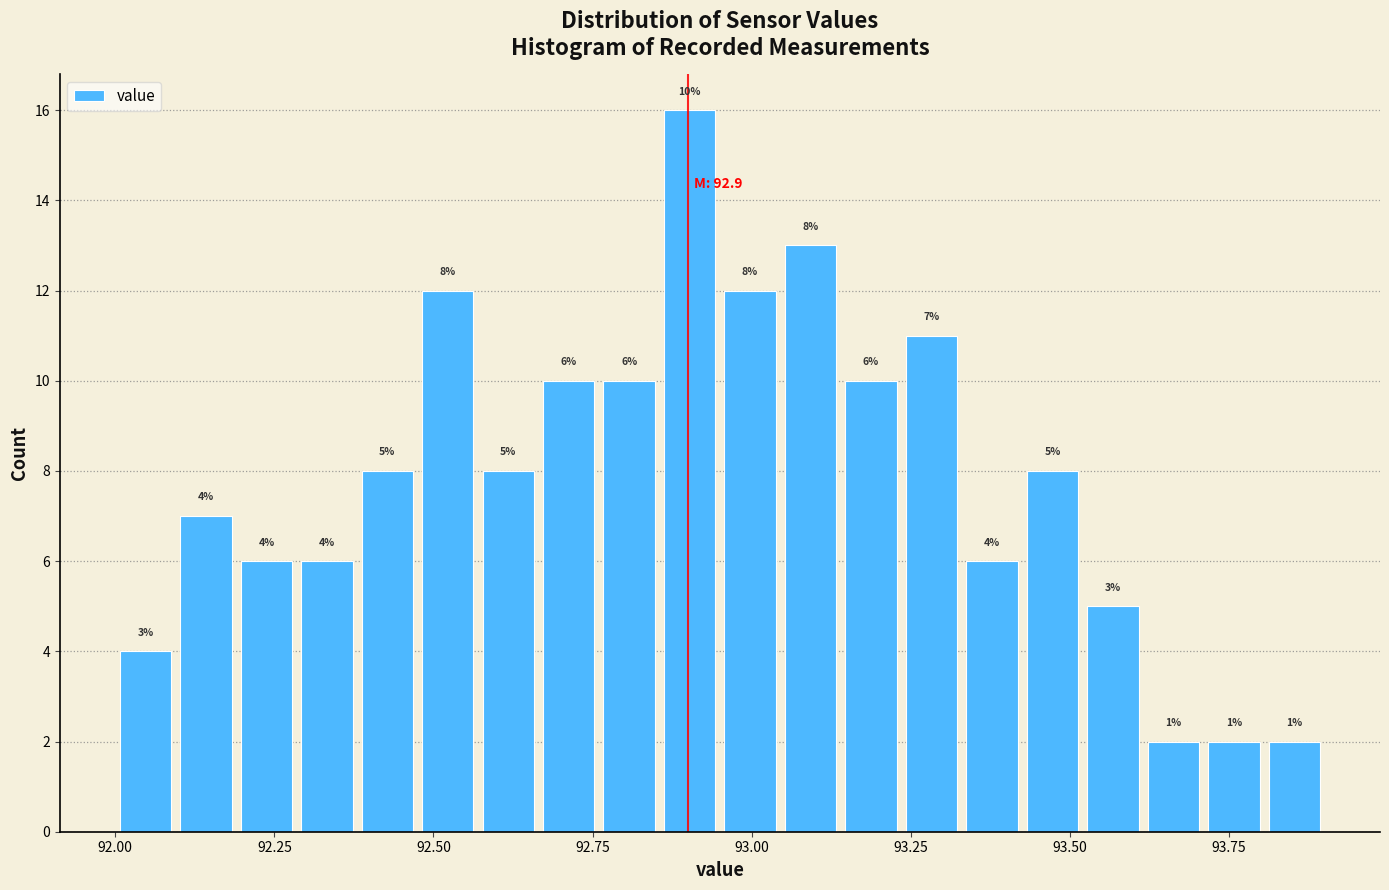

Read against the x-axis, roughly where is the centre of the tallest bar?

92.90